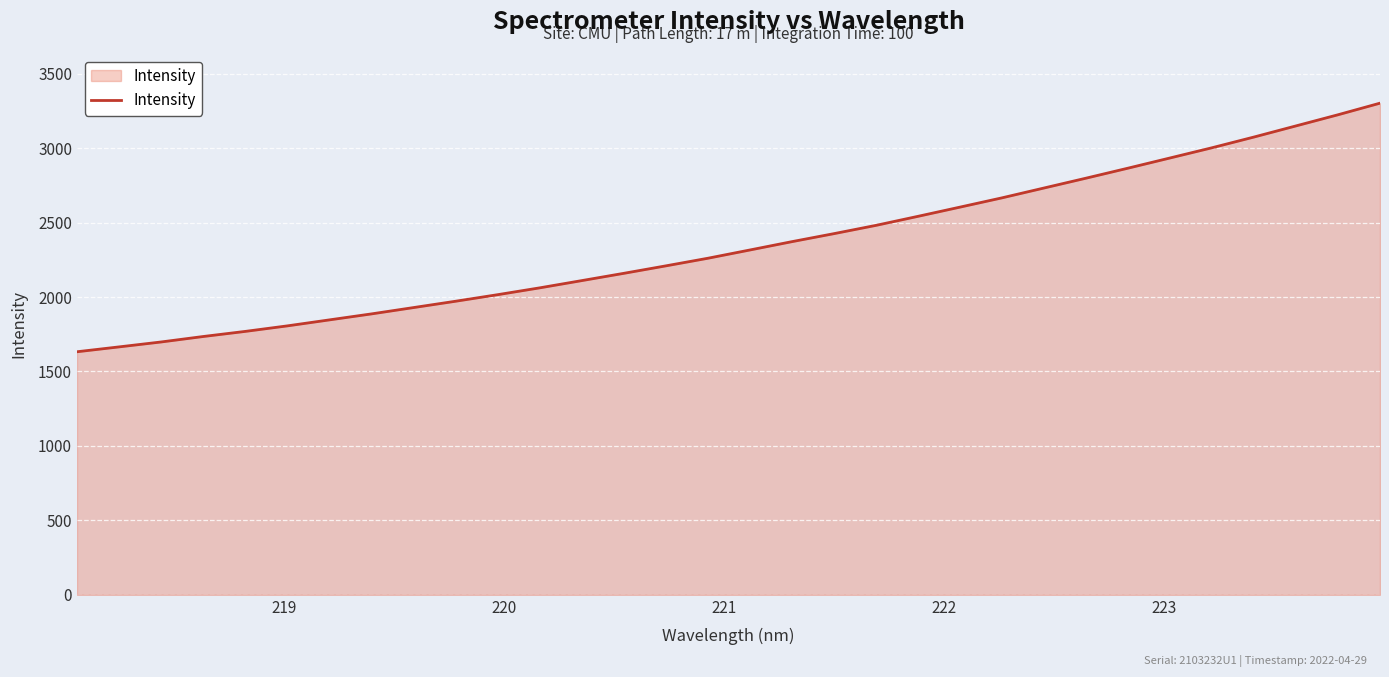

What is the greatest value displayed?

3302.0